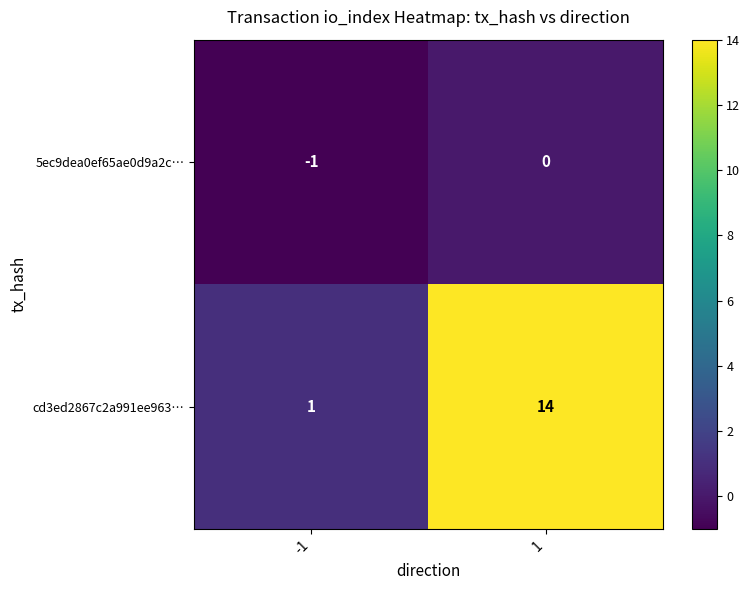

What is the highest value of the cd3ed2867c2a991ee963… series?

14